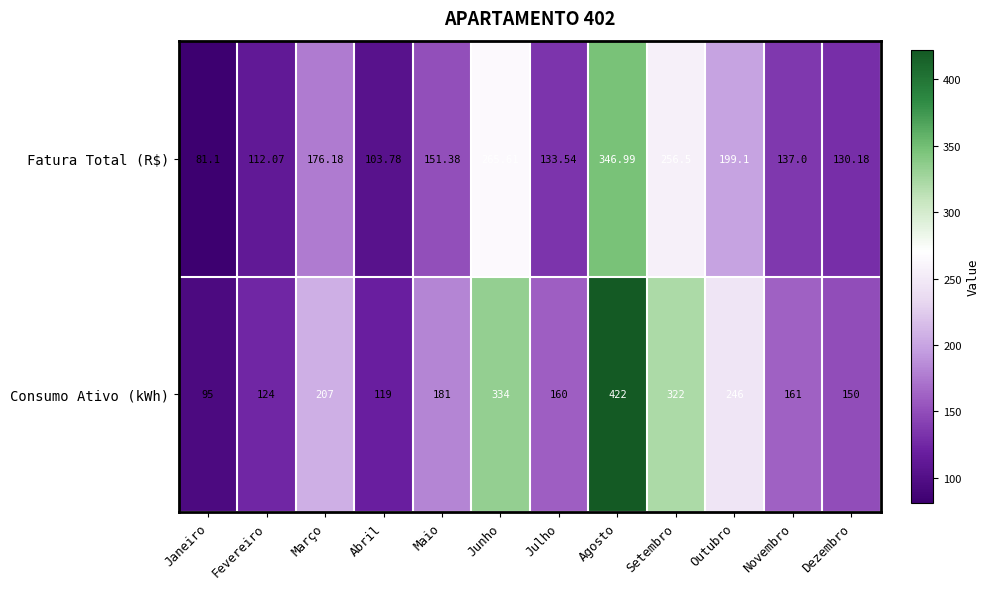

List the labels in order of Fatura Total (R$) value, smallest first.

Janeiro, Abril, Fevereiro, Dezembro, Julho, Novembro, Maio, Março, Outubro, Setembro, Junho, Agosto